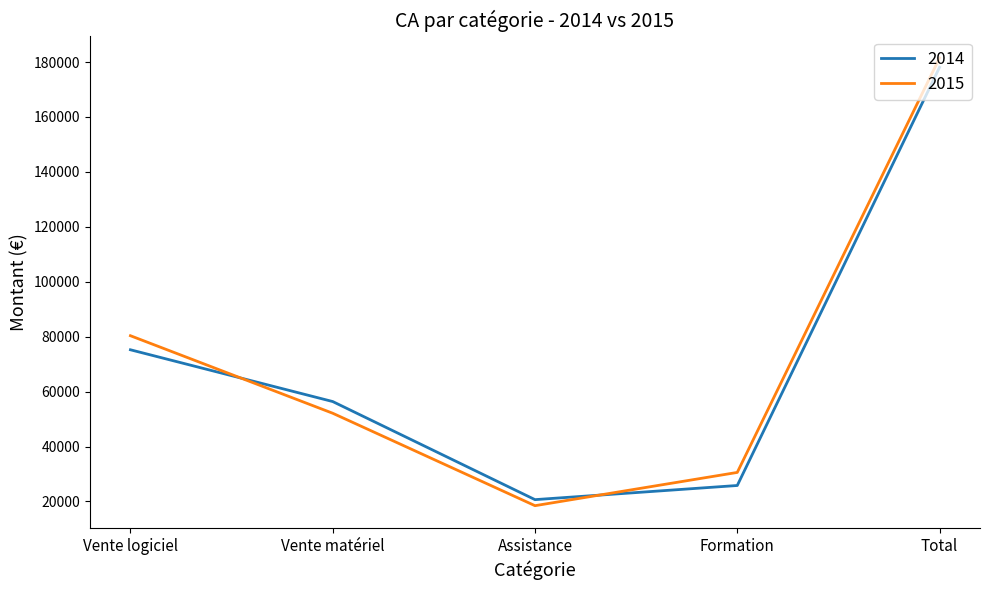

What is the difference between the second highest and minimum values in the 2014 series?

54570